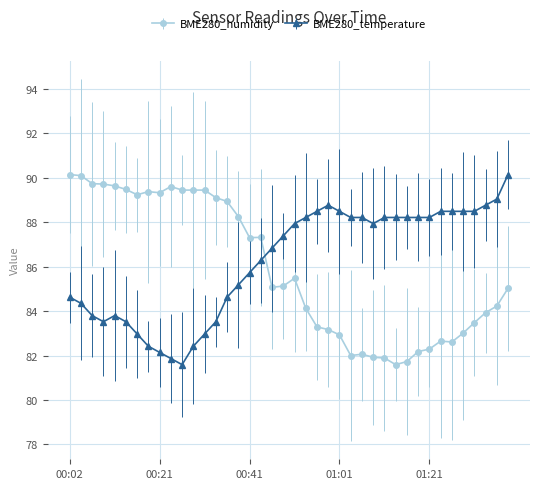

At how many categories does at least one series exceed 86?

40